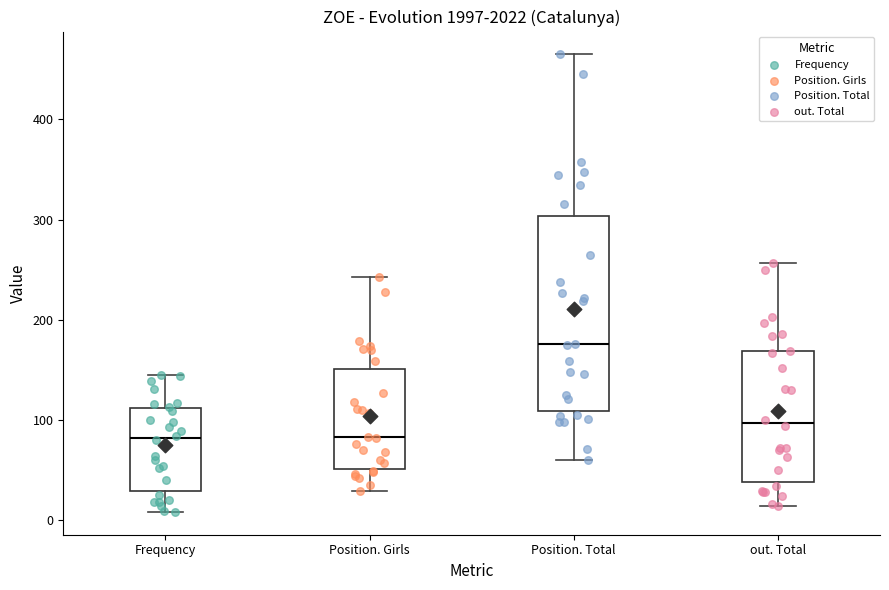

Comparing the boxes themselves (not the whiskers), which one is the tallest?

Position. Total